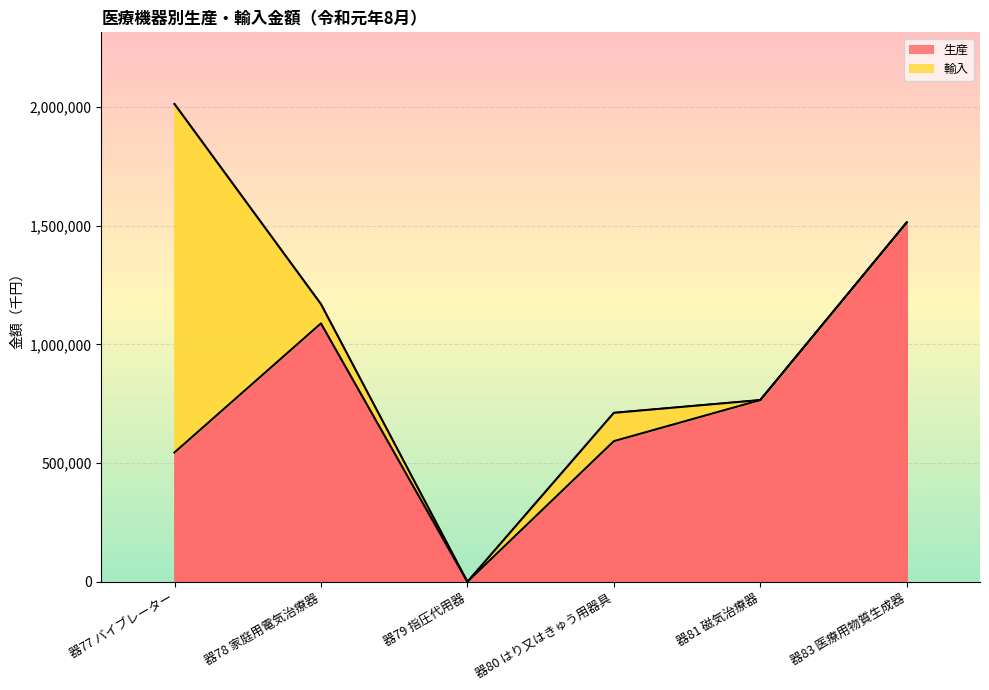

The value at 器77 バイブレーター is 816377. True or false?

False